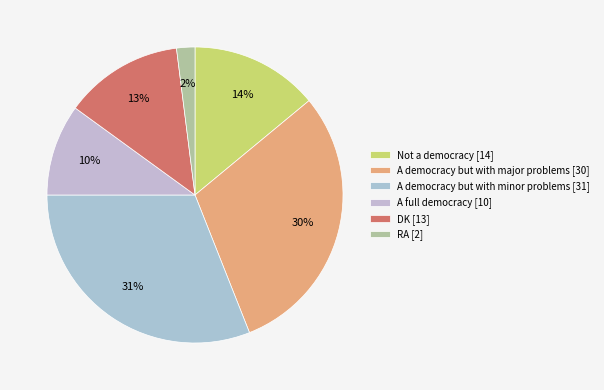

How many slices are in this pie chart?

6